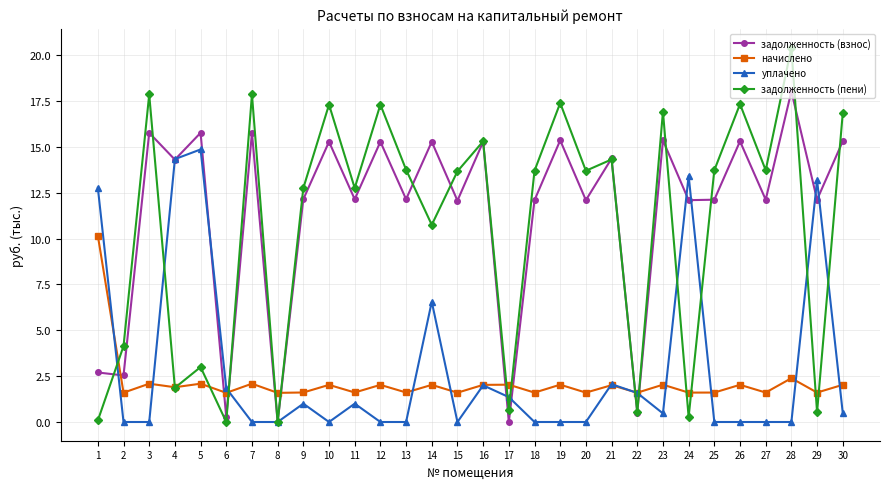

Where do задолженность (пени) and уплачено first cross each other?

1 and 2